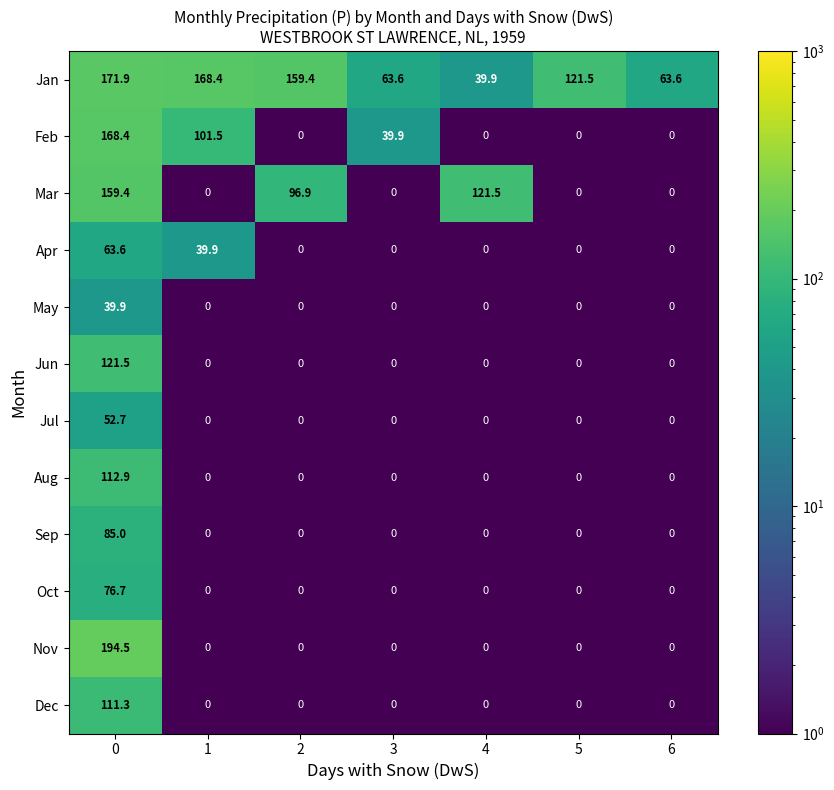

Read the Sep value at 0.

85.0